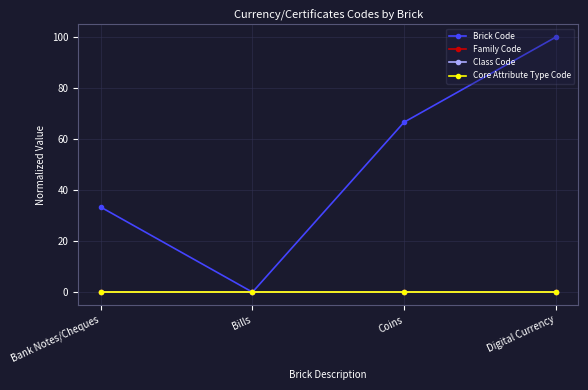

At which category does the chart reach its minimum across all series?

Bills